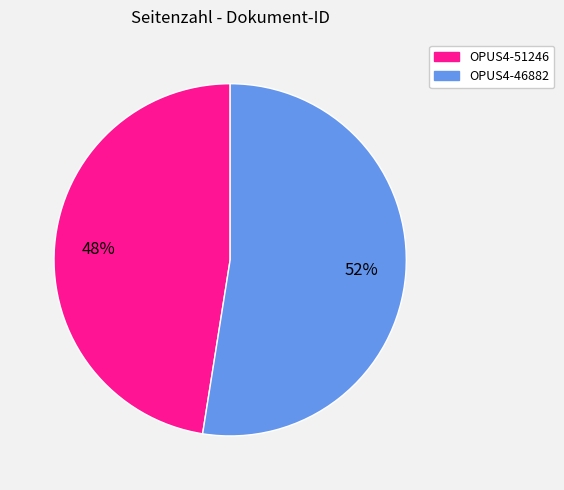

Does any single category account for the majority?

Yes